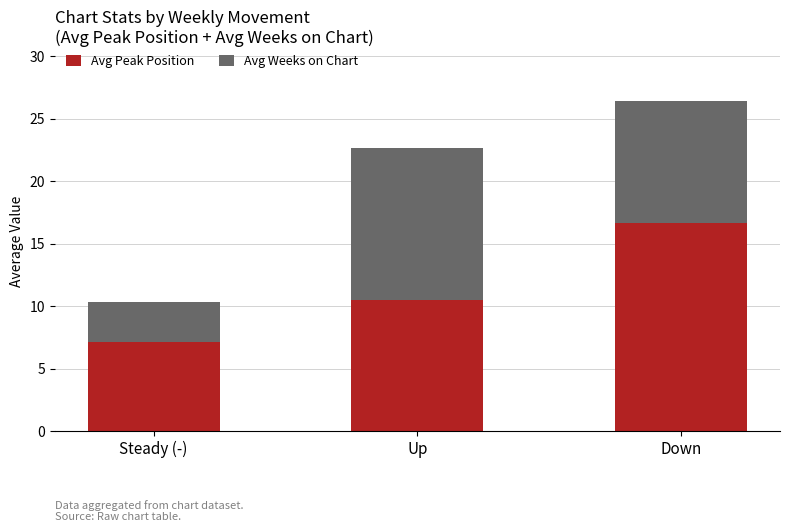

What is the sum of the Avg Peak Position values at Down and Up?

27.2